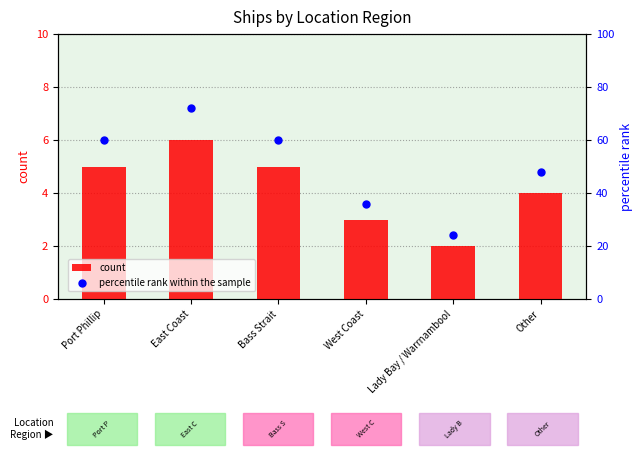

Which series has the widest spread of Y values?

percentile rank within the sample